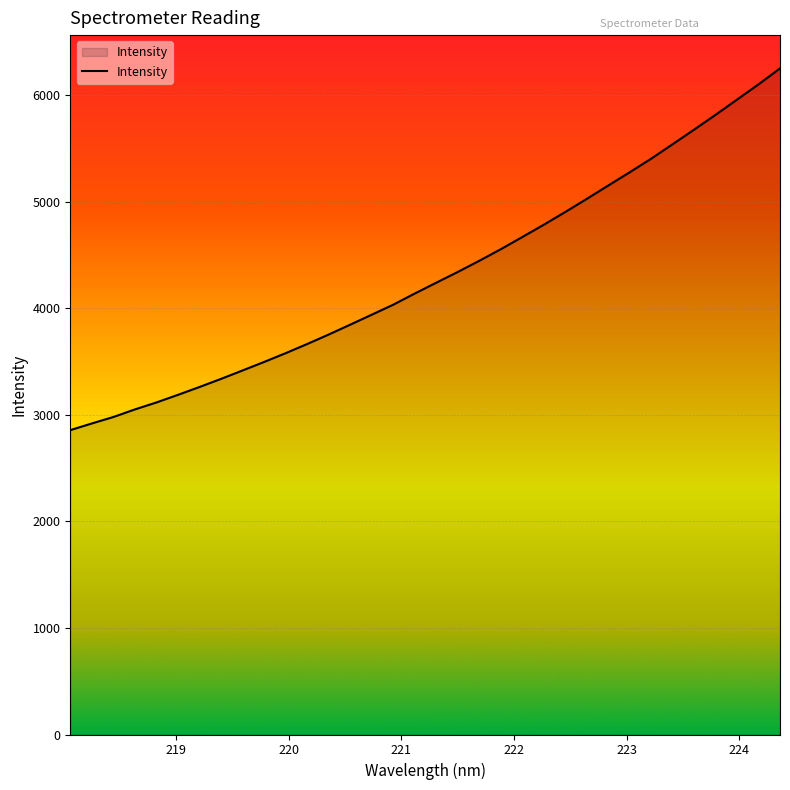

What is the smallest value displayed?

2857.3